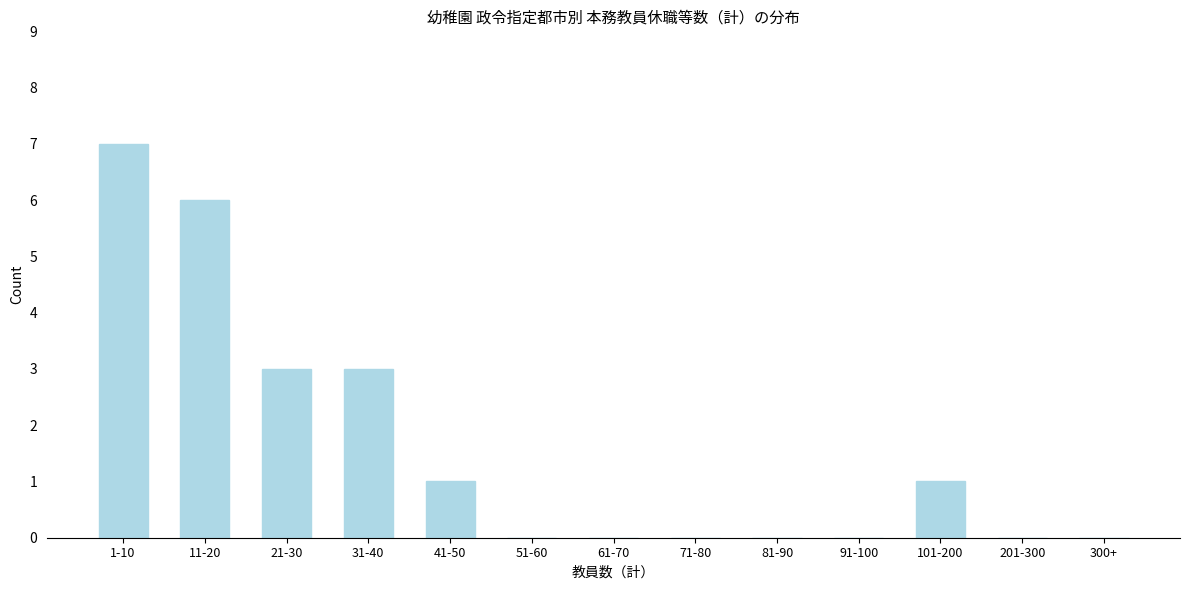

Reading left to right, transcribe all the data shown in this chart.

1-10=7	11-20=6	21-30=3	31-40=3	41-50=1	51-60=0	61-70=0	71-80=0	81-90=0	91-100=0	101-200=1	201-300=0	300+=0